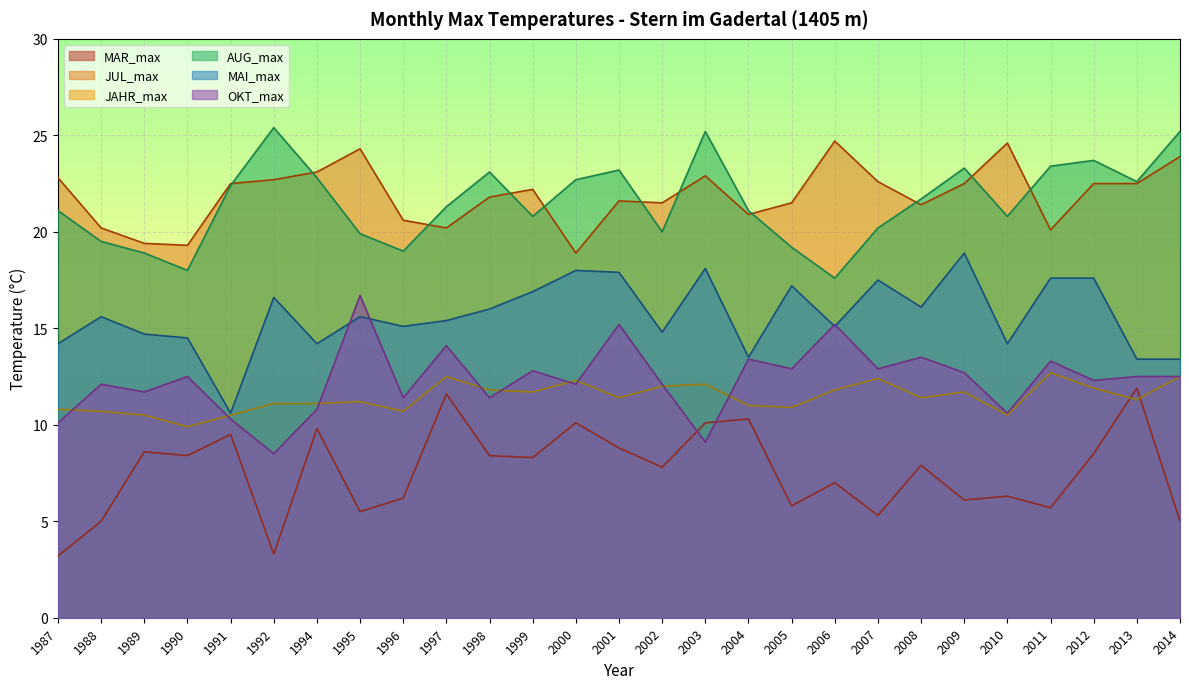

What is the spread (max minus min) of values at 1996?

14.4